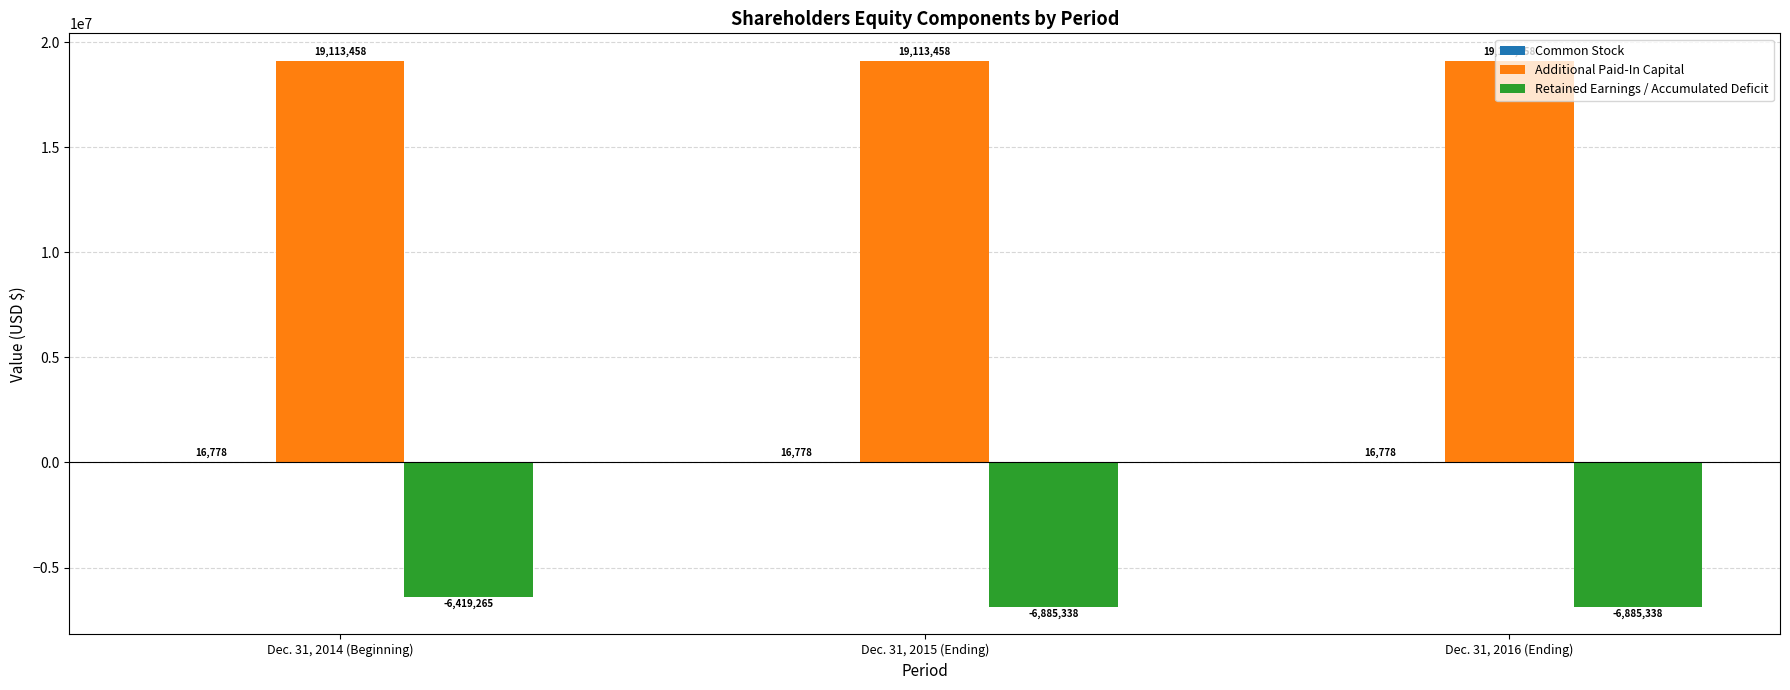

Is it true that Additional Paid-In Capital equals 19113458 at Dec. 31, 2016 (Ending)?

True